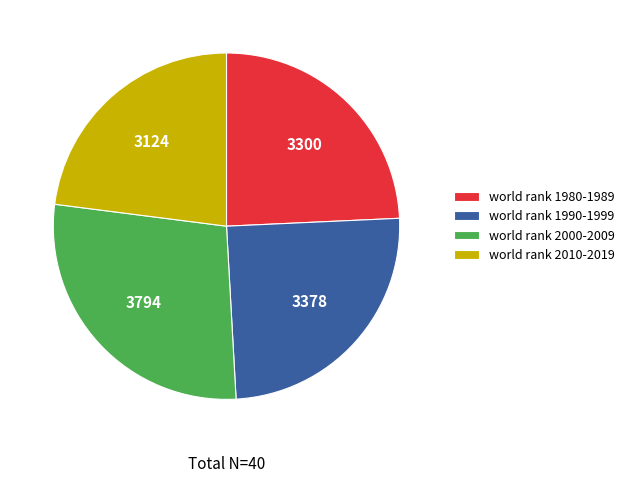

What is the largest slice in the pie chart?

world rank 2000-2009